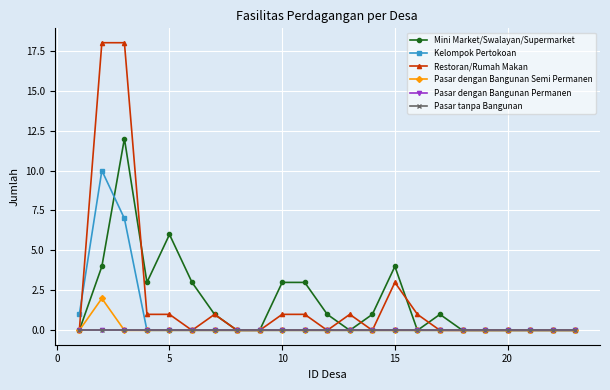

Is this an area chart (filled region under the line)?

No